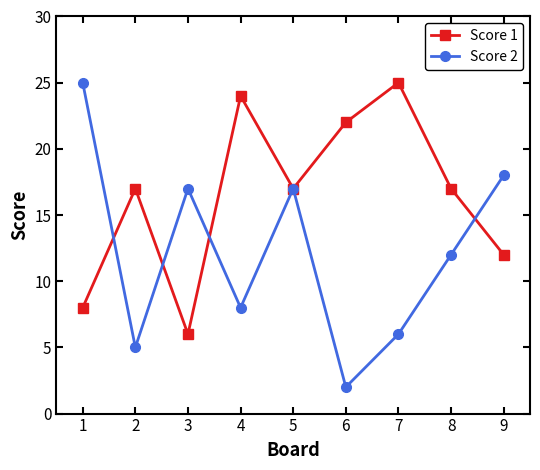

What are all the series names shown in the legend?

Score 1, Score 2